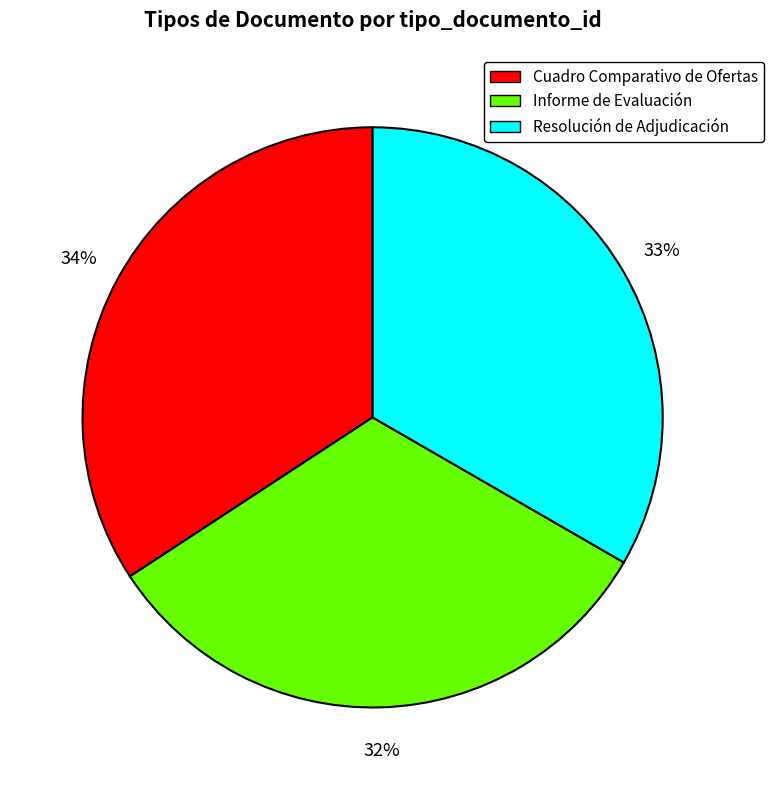

What is the ratio of the value at Cuadro Comparativo de Ofertas to the value at Resolución de Adjudicación?

1.0